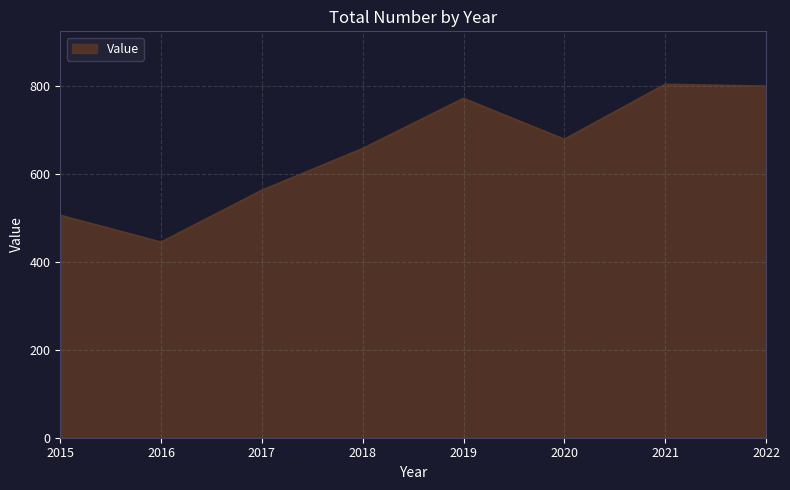

What is the change in value from 2020 to 2021?

+125